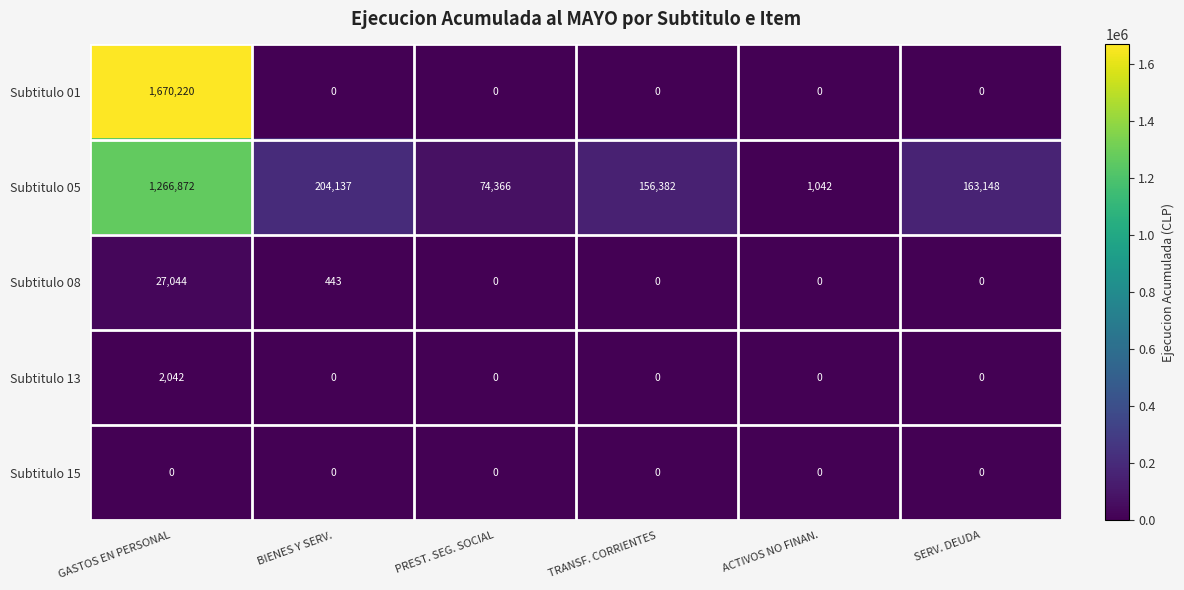

Is it true that Subtitulo 01 equals 708852 at PREST. SEG. SOCIAL?

False